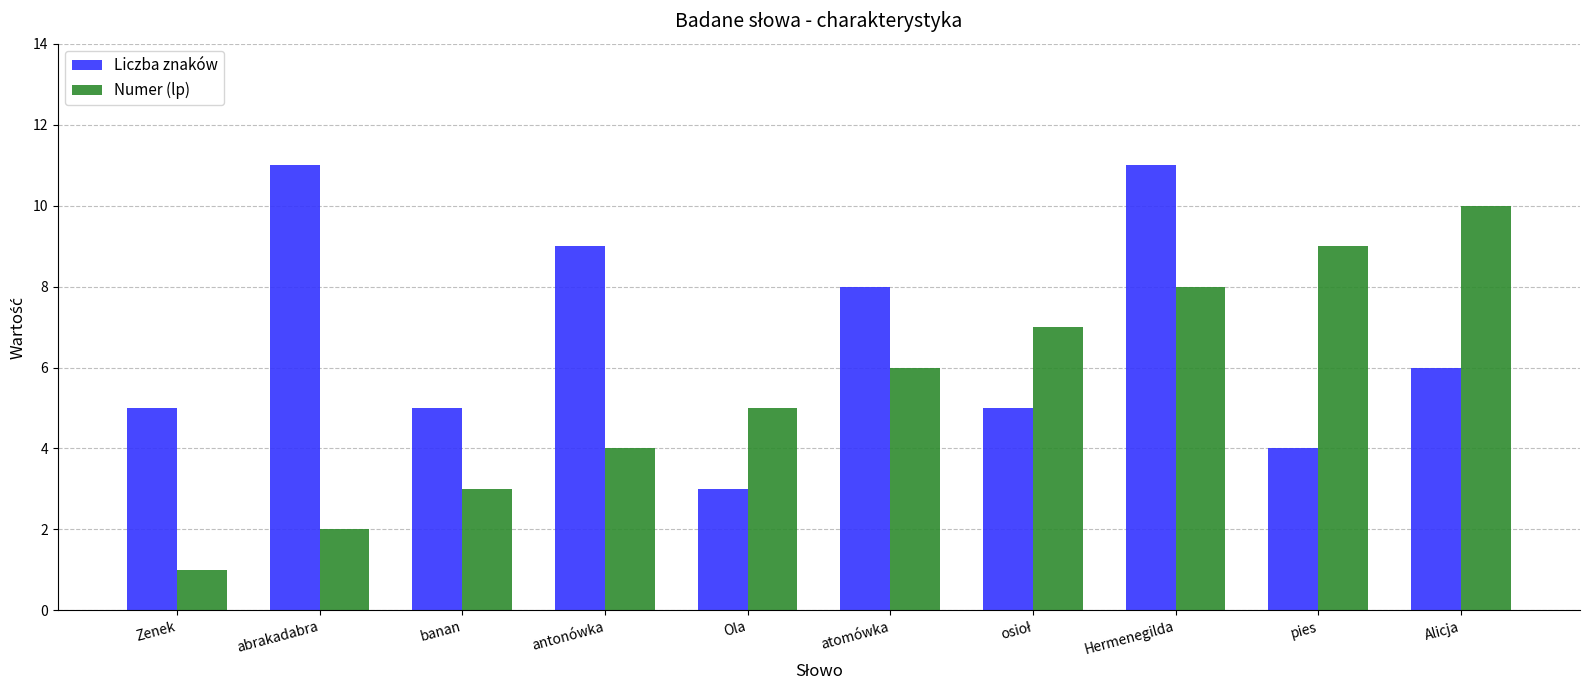

At which label does Numer (lp) reach its minimum?

Zenek